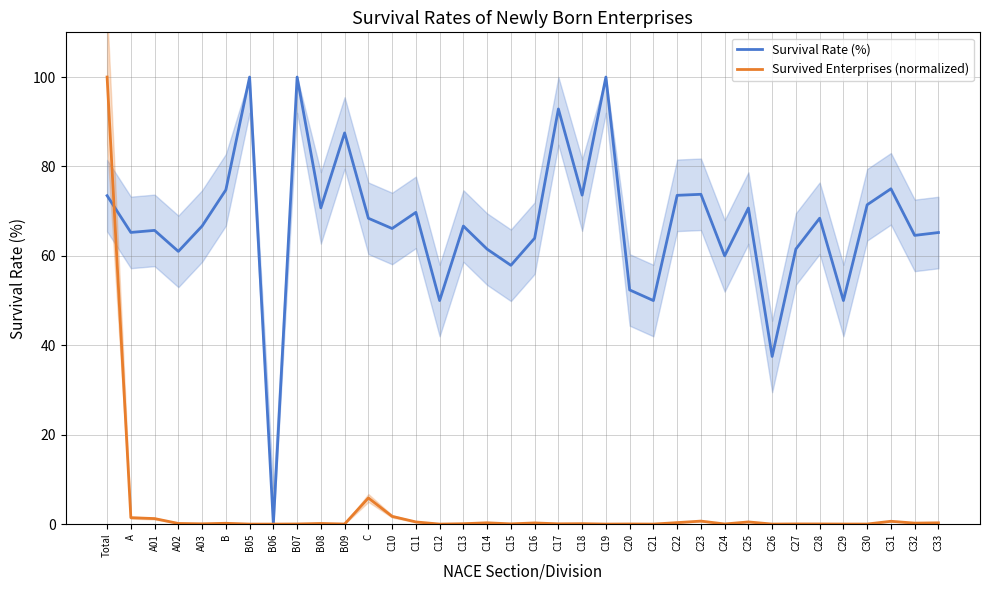

Reading left to right, list all the values displayed in this chart.

Survival Rate (%): Total=73.5	A=65.2	A01=65.7	A02=61.0	A03=66.7	B=74.8	B05=100.0	B06=0.0	B07=100.0	B08=70.7	B09=87.5	C=68.4	C10=66.1	C11=69.7	C12=50.0	C13=66.7	C14=61.5	C15=57.9	C16=64.0	C17=92.9	C18=73.6	C19=100.0	C20=52.4	C21=50.0	C22=73.5	C23=73.8	C24=60.0	C25=70.7	C26=37.5	C27=61.5	C28=68.4	C29=50.0	C30=71.4	C31=75.0	C32=64.6	C33=65.2
Survived Enterprises (normalized): Total=100.0	A=1.4	A01=1.2	A02=0.1	A03=0.1	B=0.2	B05=0.0	B06=0.0	B07=0.0	B08=0.1	B09=0.0	C=5.8	C10=1.7	C11=0.5	C12=0.0	C13=0.1	C14=0.3	C15=0.1	C16=0.3	C17=0.1	C18=0.1	C19=0.0	C20=0.0	C21=0.0	C22=0.3	C23=0.7	C24=0.0	C25=0.5	C26=0.0	C27=0.0	C28=0.0	C29=0.0	C30=0.0	C31=0.6	C32=0.2	C33=0.3